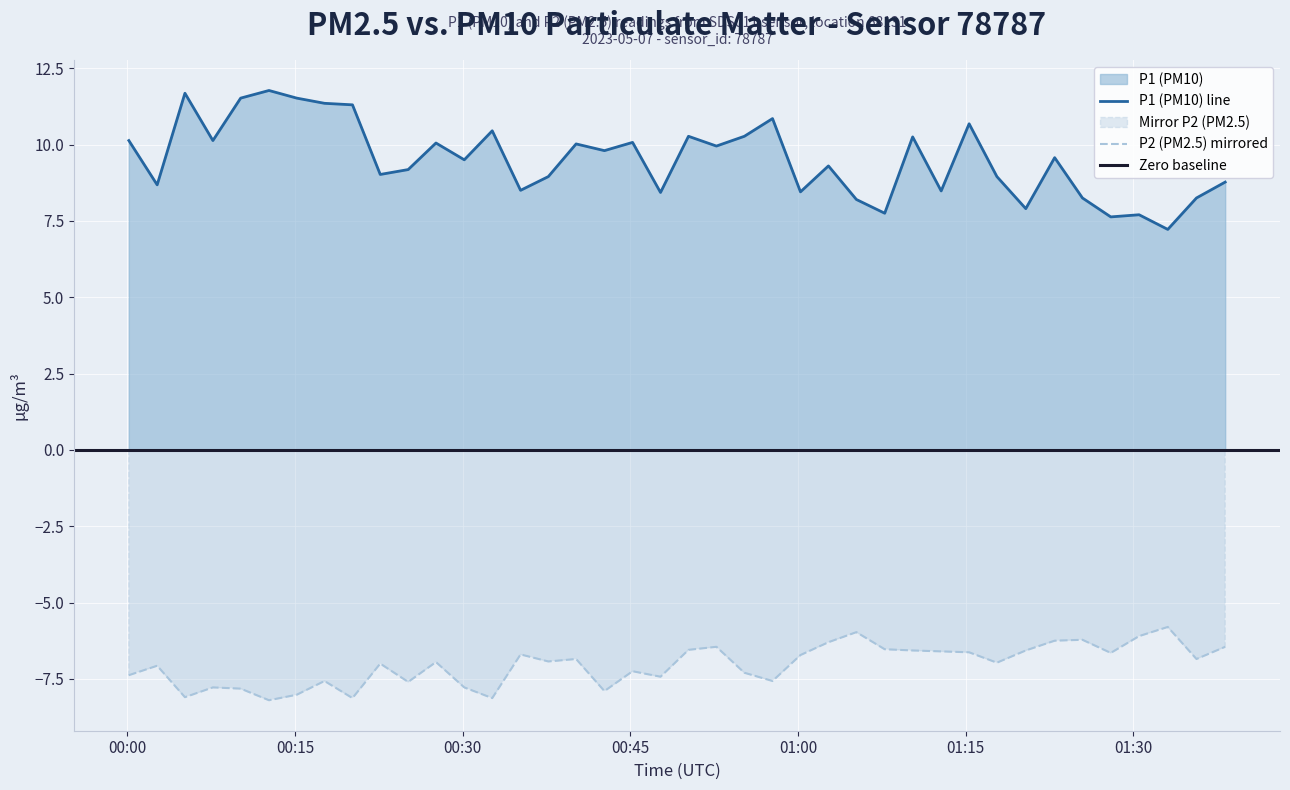

True or false: P2 (PM2.5) mirrored and P1 (PM10) line cross at least once.

False